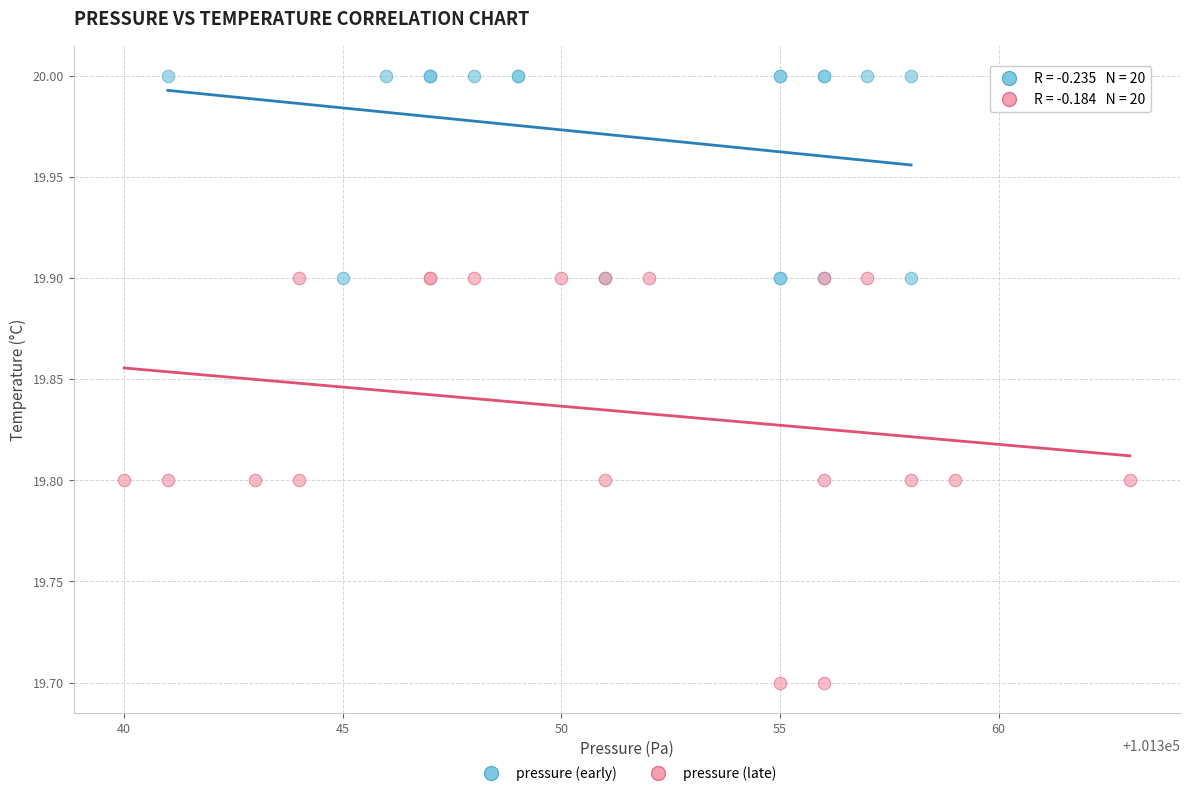

What are all the series names shown in the legend?

pressure (early), pressure (late)